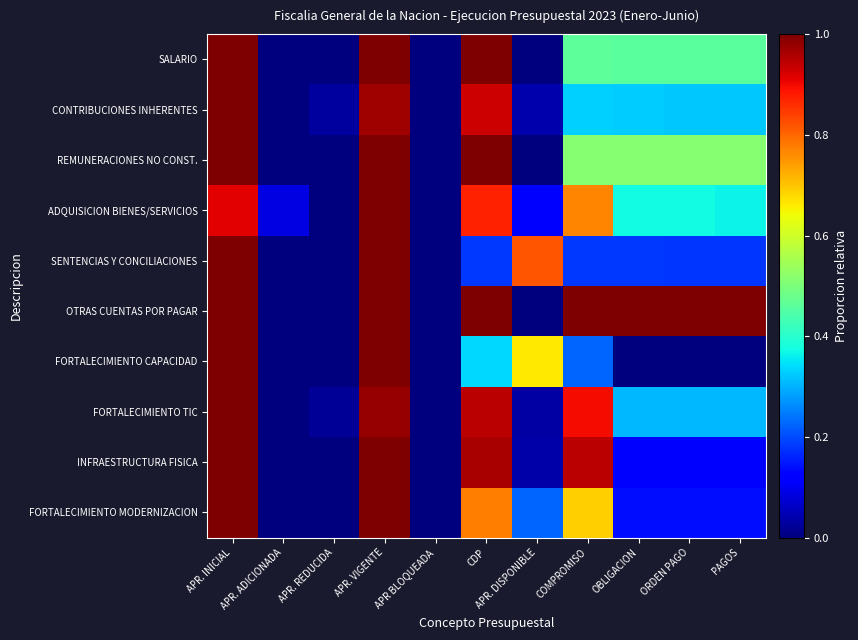

How many distinct data groups are displayed?

10